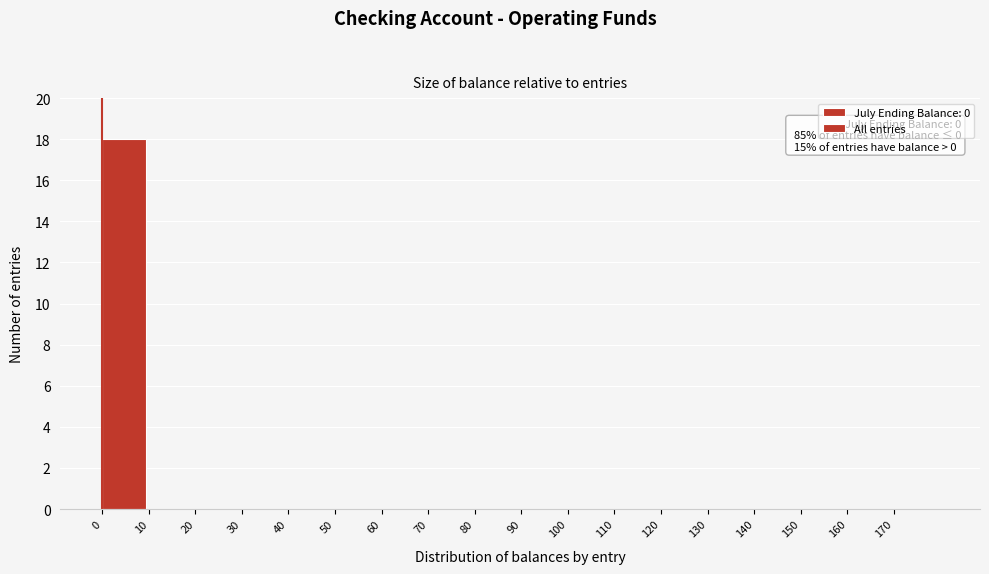

Which range on the x-axis has the tallest bar?

0 to 10